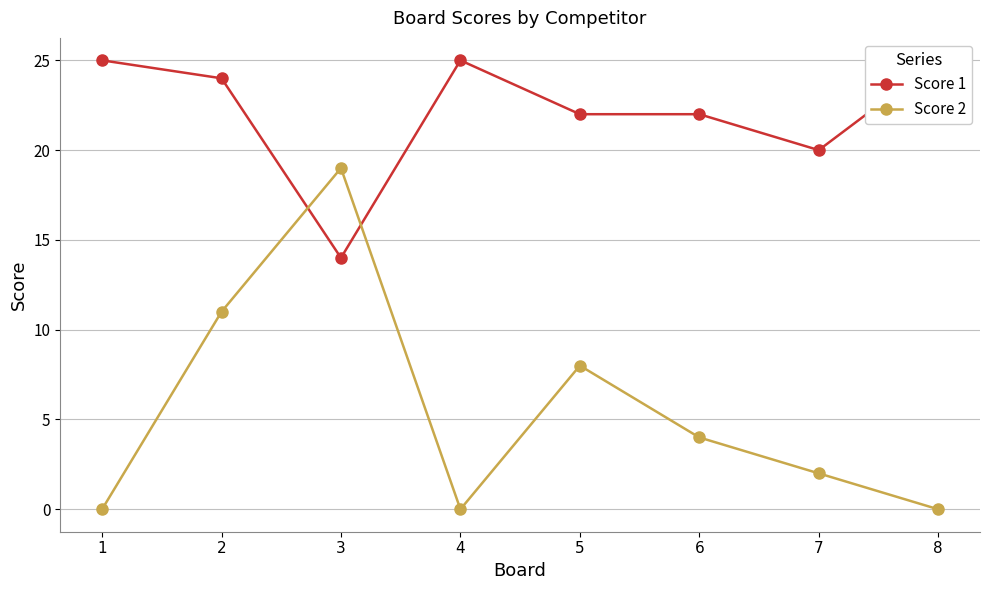

Where is the first local maximum for Score 2?

3